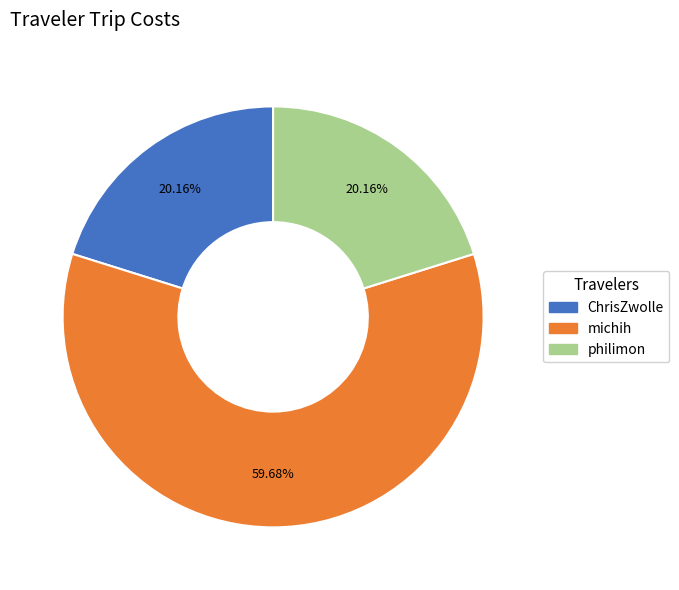

What is the largest slice in the pie chart?

michih